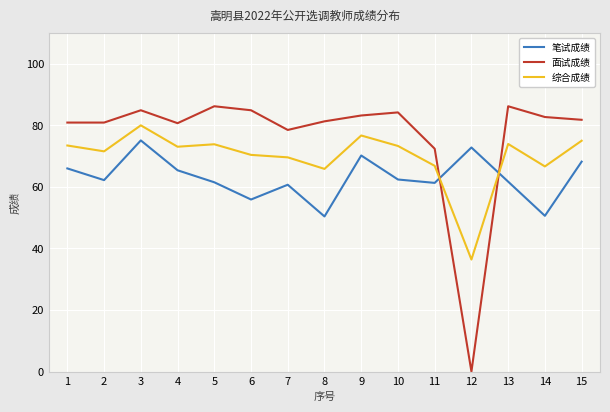

How many times do 笔试成绩 and 面试成绩 cross each other?

2